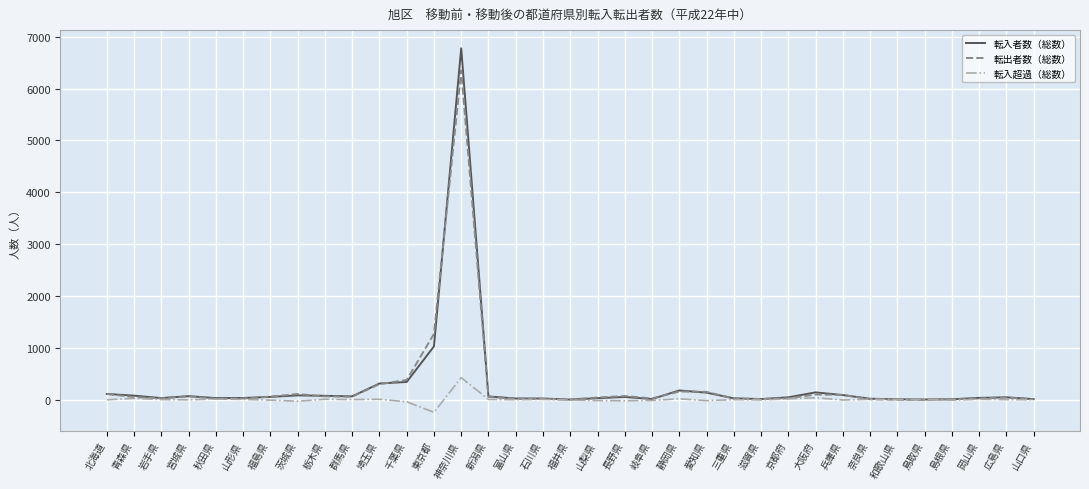

What is the difference between the maximum and minimum values in the 転入者数（総数） series?

6772